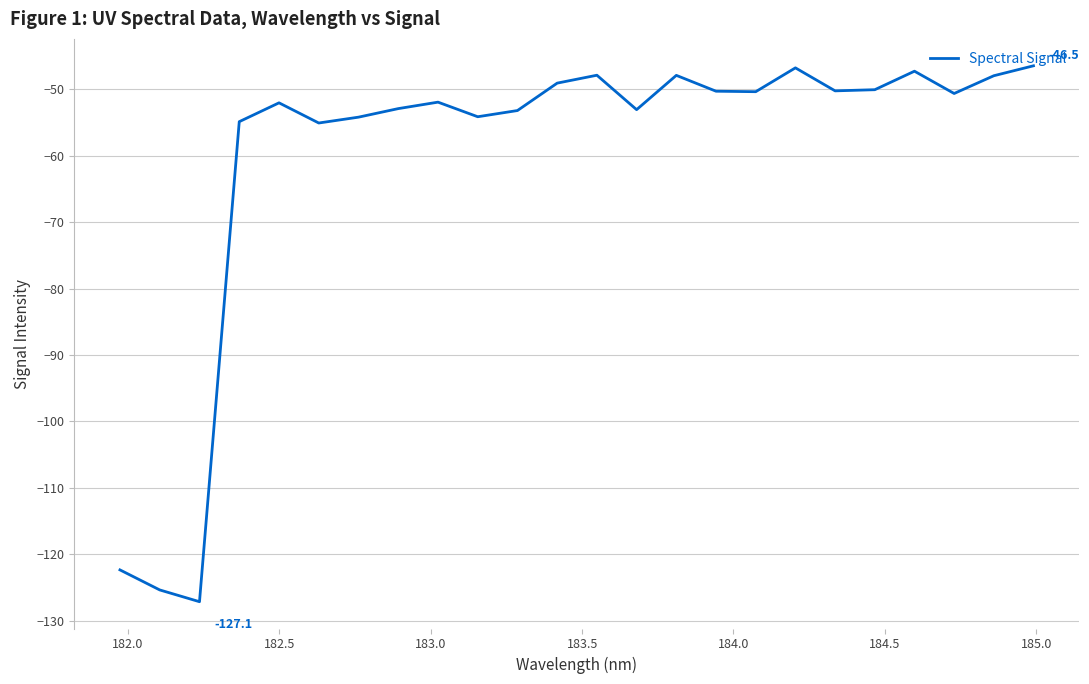

What is the smallest value displayed?

-127.1